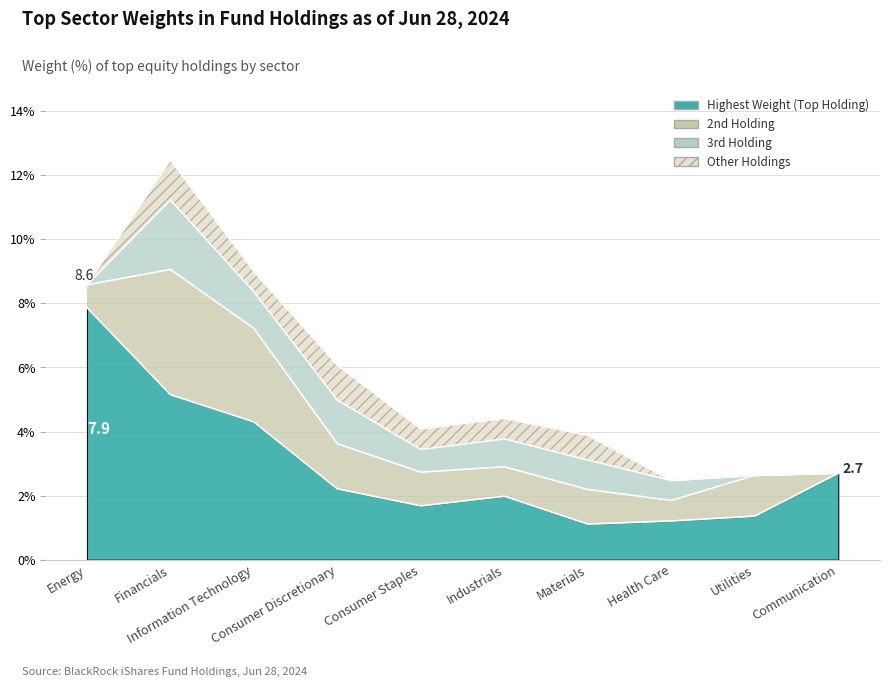

Is the value of 3rd Holding at Industrials greater than the value of 2nd Holding at Industrials?

No